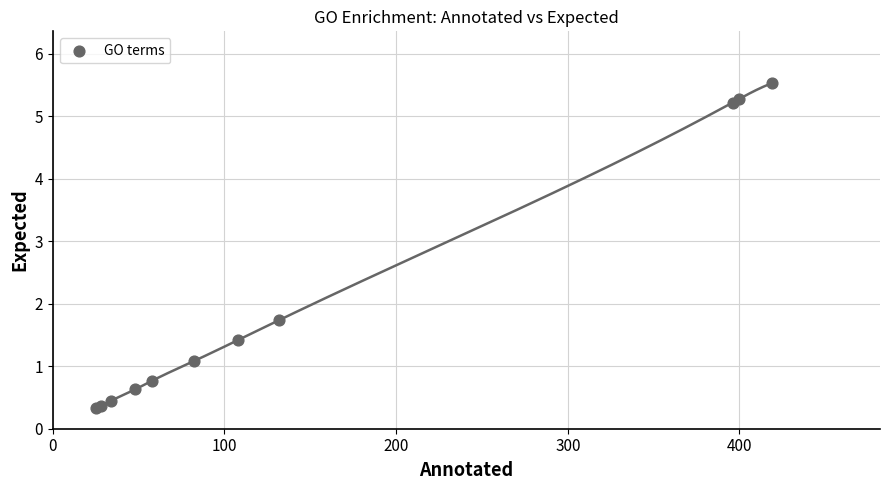

What Y value in the scatter plot is closest to 2?

1.7